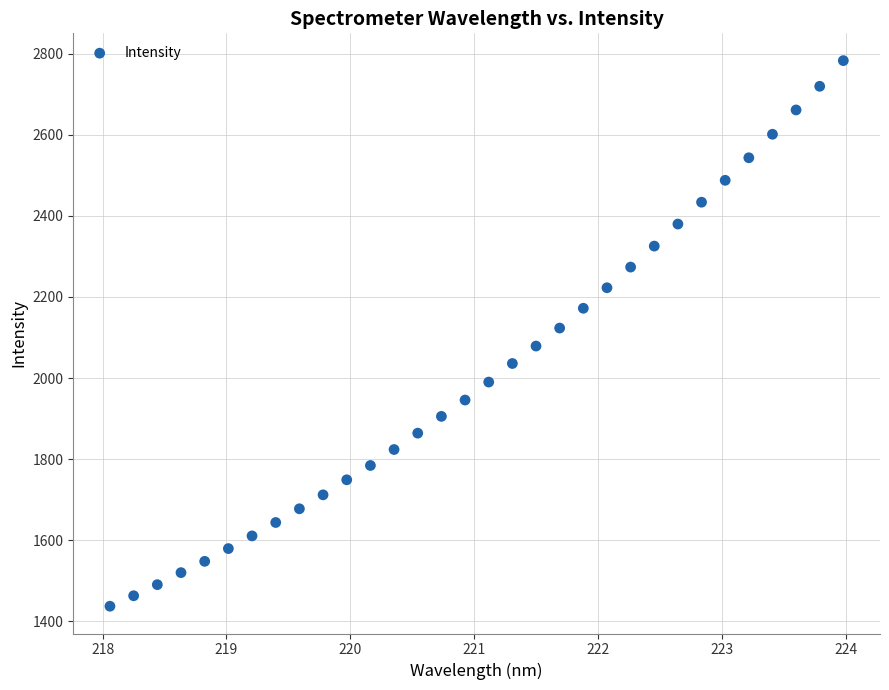

What is the range of Y values (max minus min)?

1346.4